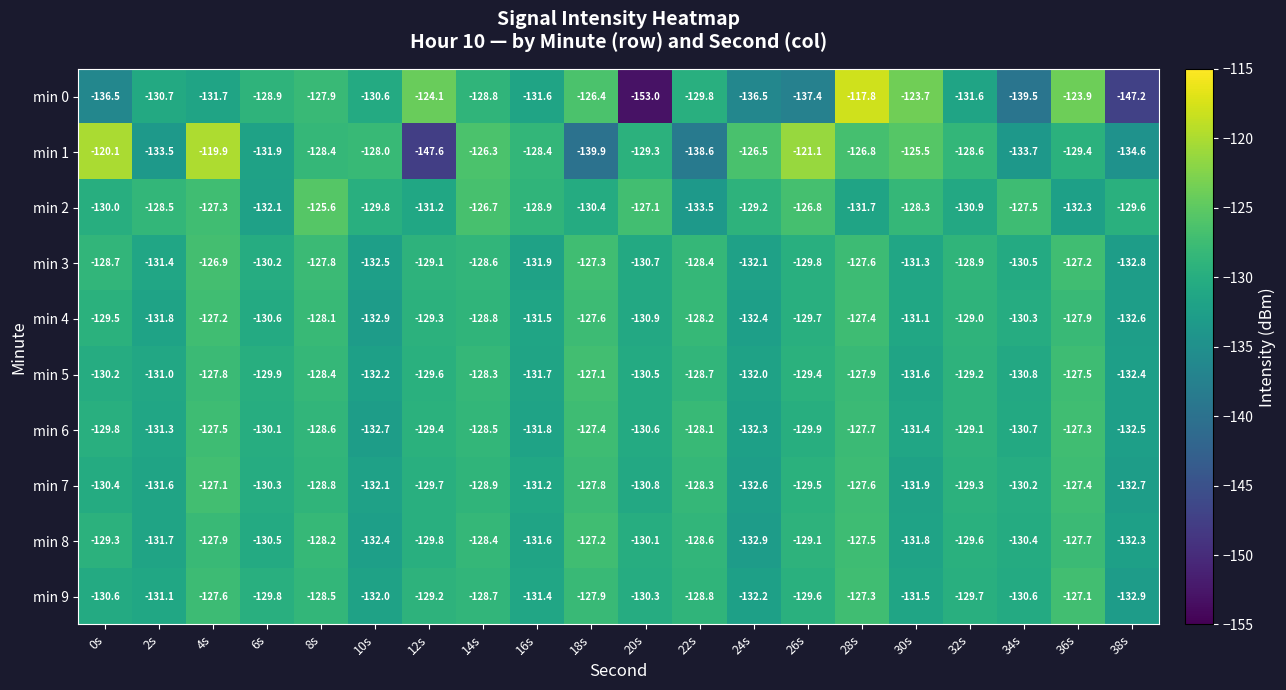

How many data points in min 0 are above -130?

9